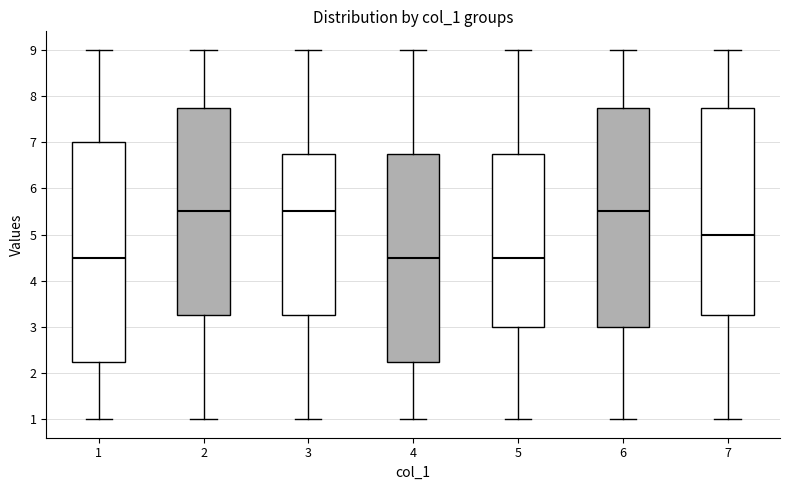

Reading left to right, transcribe this box plot: for each box, give where its median line is, the range the box spans, and where its two whiskers end, as read against the y-axis. The values are not printed on the chart, so give them approximately, as read against the axis.

1: median 4.5, box 2.3 to 7.0, whiskers 1.0 to 9.0
2: median 5.5, box 3.3 to 7.8, whiskers 1.0 to 9.0
3: median 5.5, box 3.3 to 6.8, whiskers 1.0 to 9.0
4: median 4.5, box 2.3 to 6.8, whiskers 1.0 to 9.0
5: median 4.5, box 3.0 to 6.8, whiskers 1.0 to 9.0
6: median 5.5, box 3.0 to 7.8, whiskers 1.0 to 9.0
7: median 5.0, box 3.3 to 7.8, whiskers 1.0 to 9.0